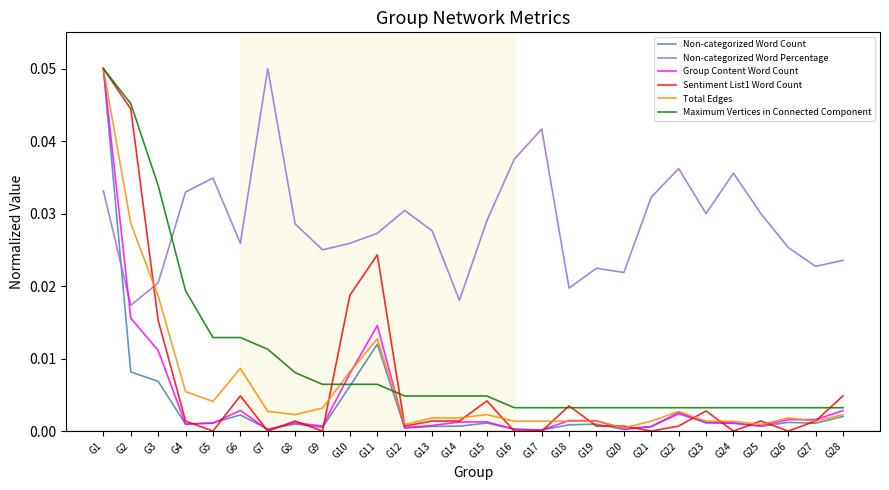

Between which two adjacent categories do Maximum Vertices in Connected Component and Non-categorized Word Percentage first intersect?

G3 and G4